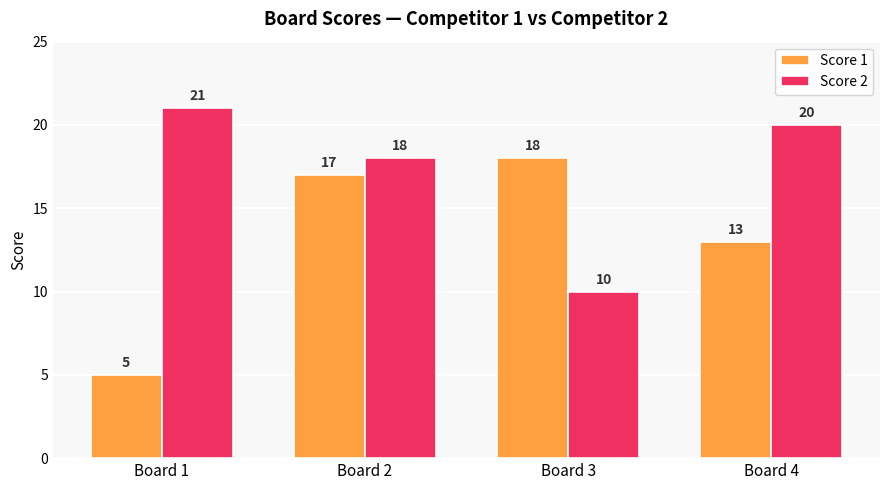

Reading left to right, transcribe all the data shown in this chart.

Score 1: 5	17	18	13
Score 2: 21	18	10	20